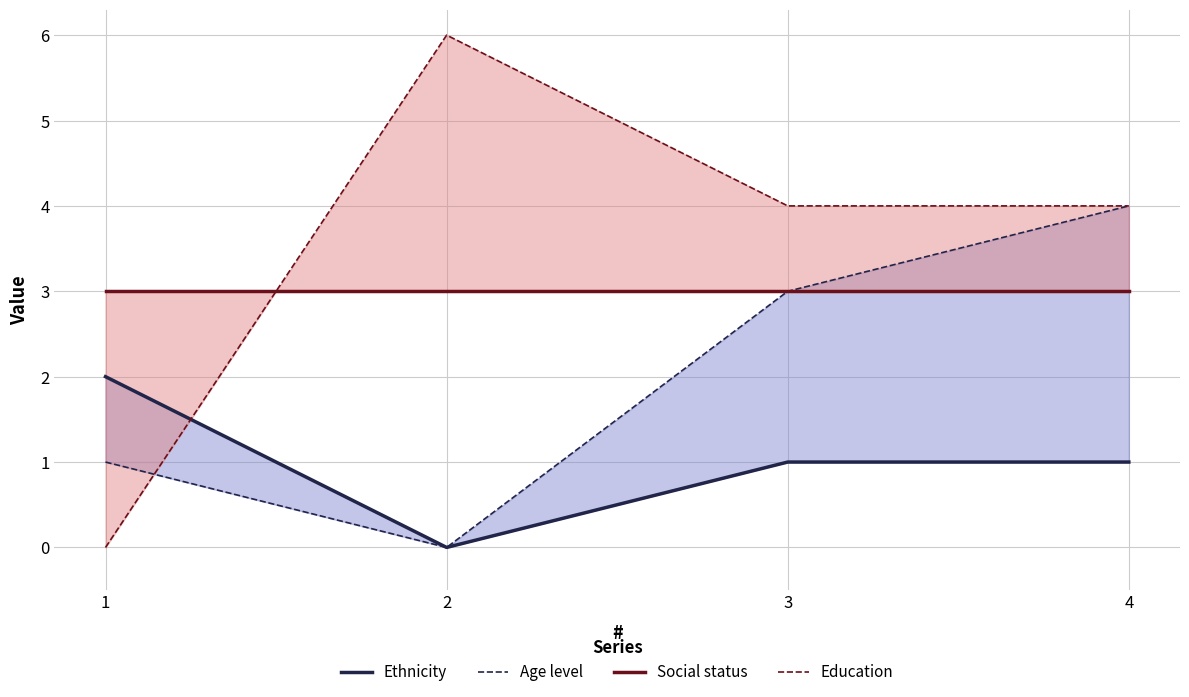

Which category has the highest value across all series?

2